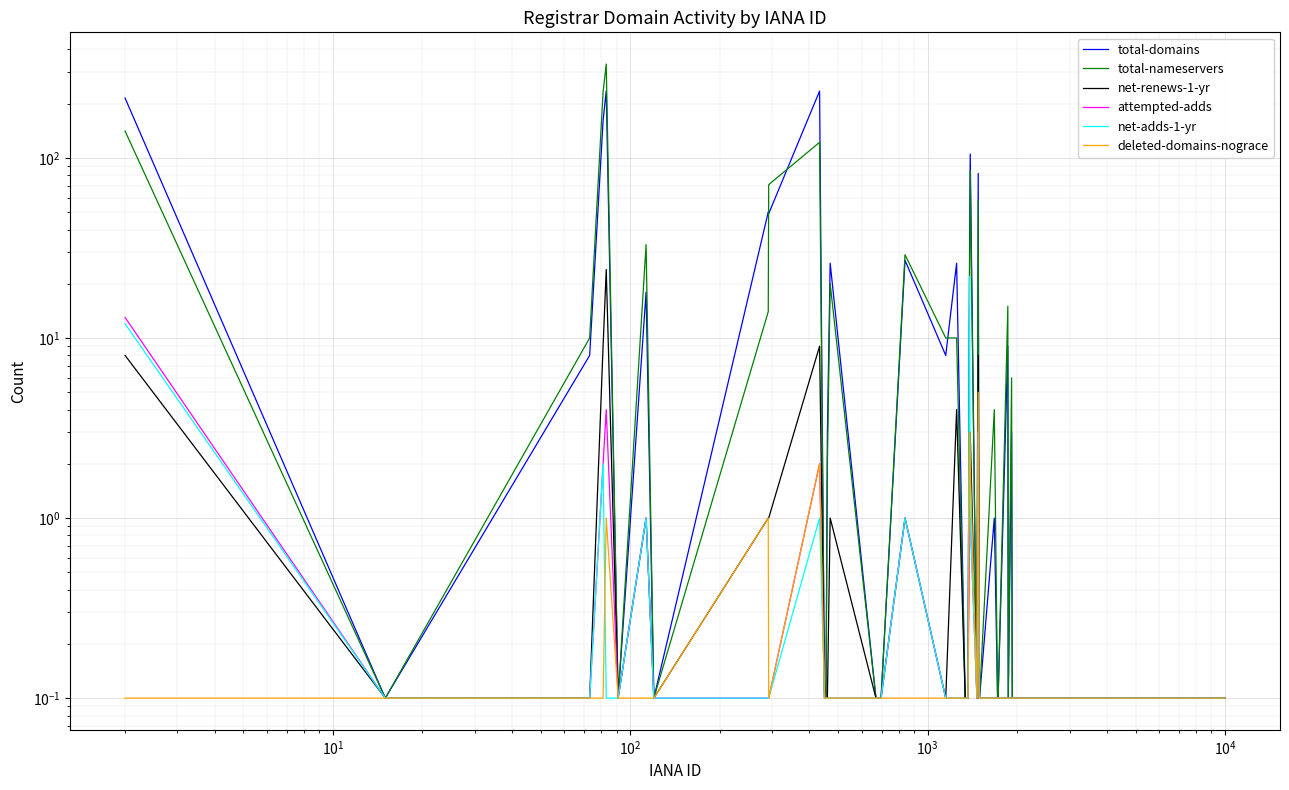

Reading right to left, extract all data points from this chart.

total-domains: 0.1	0.1	0.1	0.1	0.1	0.1	3.0	0.1	9.0	0.1	0.1	1.0	0.1	0.1	82.0	0.1	105.0	30.0	0.1	0.1	26.0	8.0	27.0	0.1	0.1	26.0	3.0	0.1	0.1	235.0	49.0	50.0	0.1	18.0	0.1	236.0	161.0	8.0	0.1	215.0
total-nameservers: 0.1	0.1	0.1	0.1	0.1	0.1	6.0	0.1	15.0	0.1	0.1	4.0	0.1	0.1	58.0	0.1	85.0	22.0	0.1	0.1	10.0	10.0	29.0	0.1	0.1	20.0	2.0	0.1	0.1	122.0	71.0	14.0	0.1	33.0	0.1	332.0	232.0	10.0	0.1	141.0
net-renews-1-yr: 0.1	0.1	0.1	0.1	0.1	0.1	0.1	0.1	0.1	0.1	0.1	0.1	0.1	0.1	8.0	0.1	3.0	3.0	0.1	0.1	4.0	0.1	1.0	0.1	0.1	1.0	0.1	0.1	0.1	9.0	1.0	1.0	0.1	1.0	0.1	24.0	9.0	0.1	0.1	8.0
attempted-adds: 0.1	0.1	0.1	0.1	0.1	0.1	0.1	0.1	0.1	0.1	0.1	0.1	0.1	0.1	3.0	0.1	1.0	1.0	0.1	0.1	0.1	0.1	1.0	0.1	0.1	0.1	0.1	0.1	0.1	2.0	0.1	0.1	0.1	1.0	0.1	4.0	2.0	0.1	0.1	13.0
net-adds-1-yr: 0.1	0.1	0.1	0.1	0.1	0.1	0.1	0.1	0.1	0.1	0.1	0.1	0.1	0.1	3.0	0.1	1.0	22.0	0.1	0.1	0.1	0.1	1.0	0.1	0.1	0.1	0.1	0.1	0.1	1.0	0.1	0.1	0.1	1.0	0.1	0.1	2.0	0.1	0.1	12.0
deleted-domains-nograce: 0.1	0.1	0.1	0.1	0.1	0.1	0.1	0.1	0.1	0.1	0.1	0.1	0.1	0.1	5.0	0.1	2.0	3.0	0.1	0.1	0.1	0.1	0.1	0.1	0.1	0.1	0.1	0.1	0.1	2.0	0.1	1.0	0.1	0.1	0.1	1.0	0.1	0.1	0.1	0.1